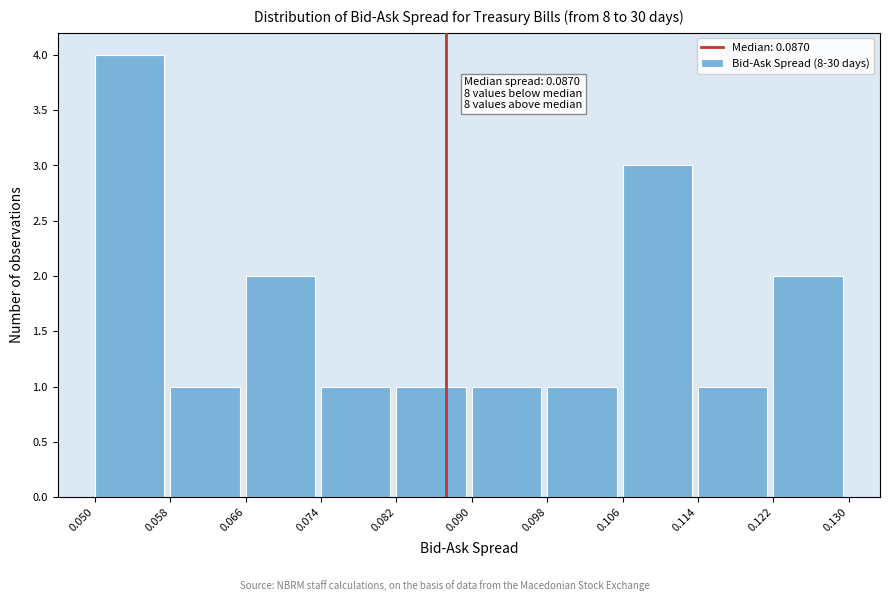

Over which range of the x-axis is the bar tallest?

0.050 to 0.058